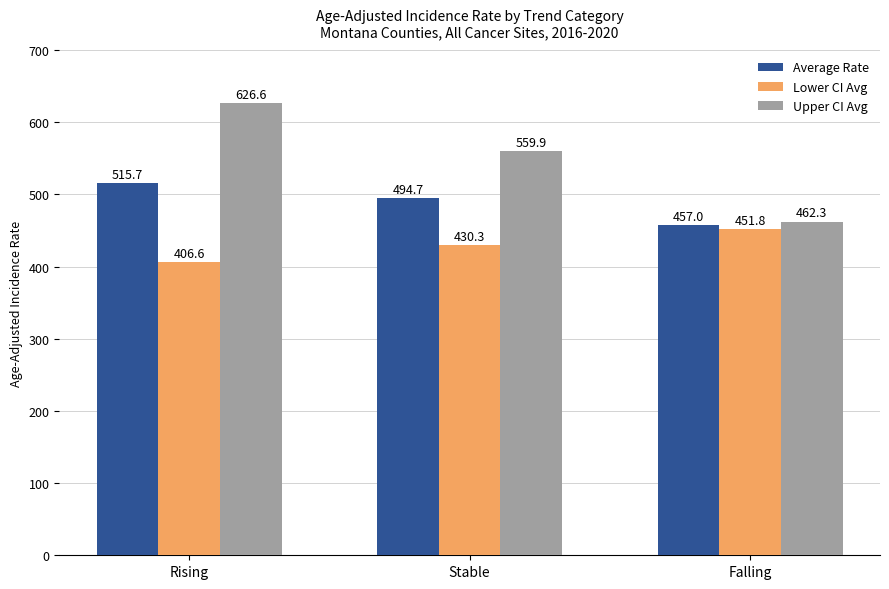

Count the number of categories in the chart.

3